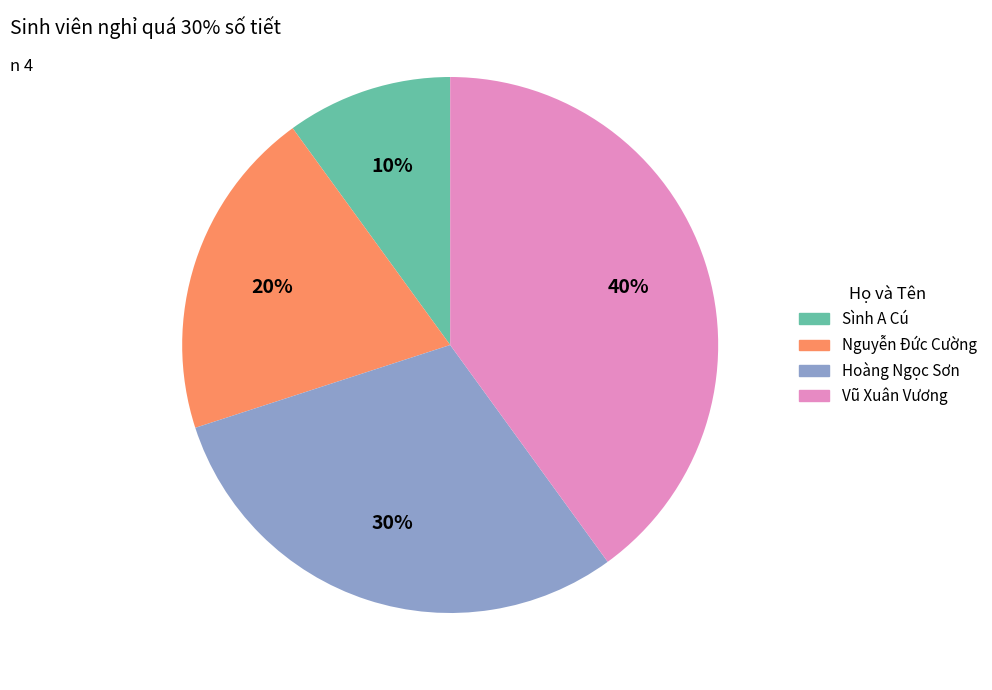

Which has a higher value, Sình A Cú or Nguyễn Đức Cường?

Nguyễn Đức Cường